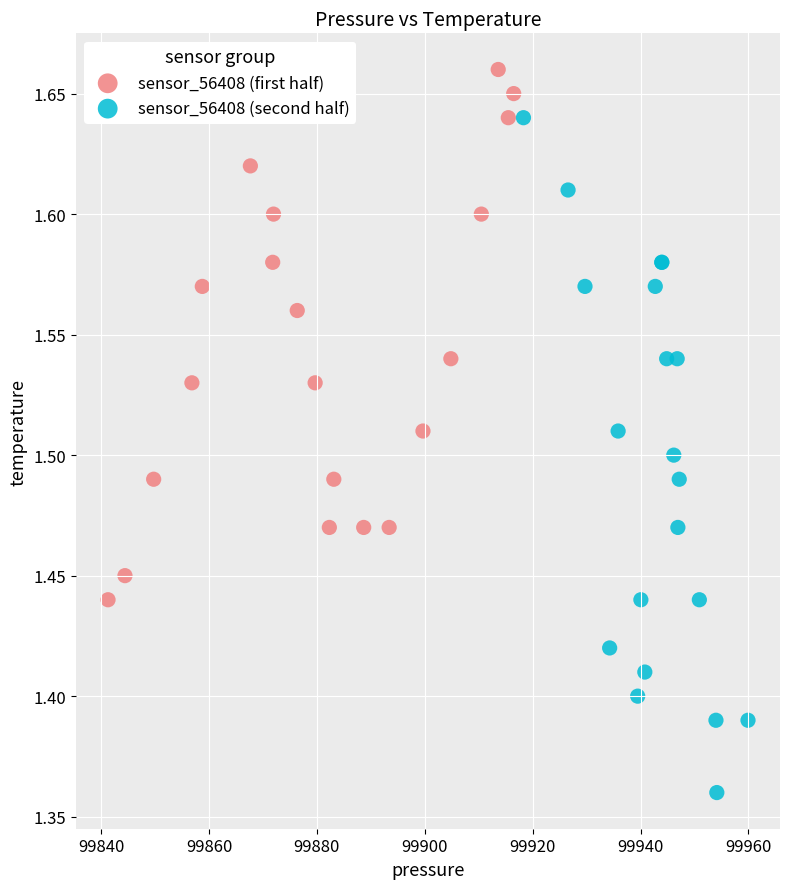

Which series reaches the maximum Y coordinate?

sensor_56408 (first half)